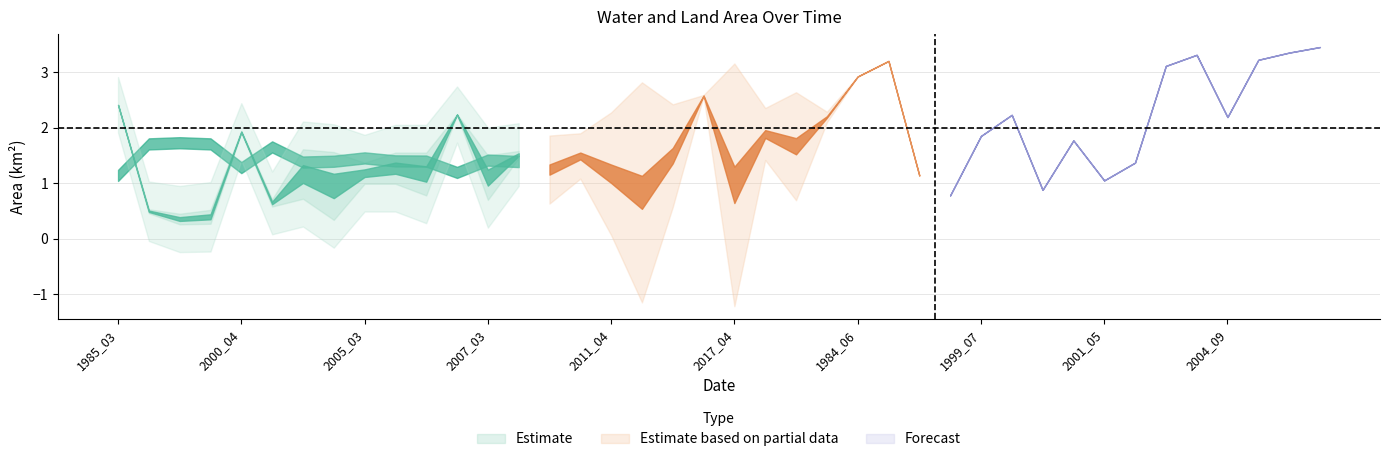

What position from the left is 2011_04?

17